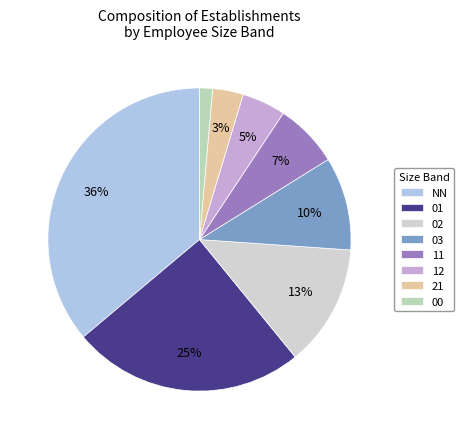

What is the largest slice in the pie chart?

NN